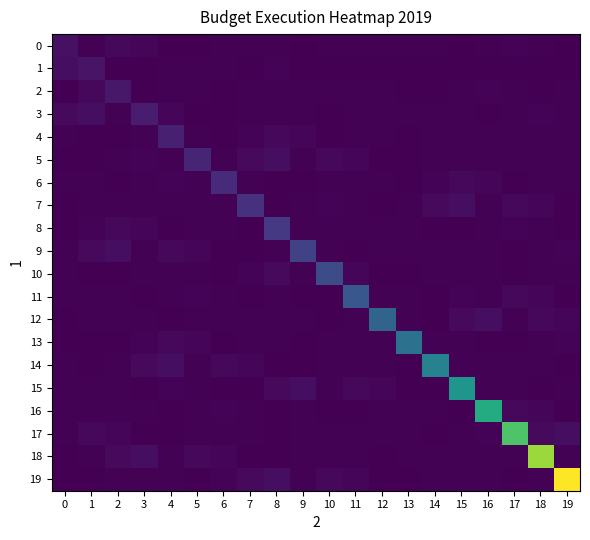

Reading left to right, extract all data points from this chart.

0: 0=567072539.6	1=1576000.0	2=68243936.3	3=20700268.8	4=300000.0	5=1196050.0	6=2950430.6	7=4352747.5	8=5952075.9	9=142601.7	10=1324182.0	11=1281977.5	12=3506340.0	13=1229073.5	14=1270529.3	15=383699.8	16=2892000.0	17=10141246.0	18=3855448.3	19=30000.0
1: 0=378048359.7	1=850608809.4	2=448829.7	3=10000.0	4=4679841.7	5=1389285.0	6=1697824.4	7=264149.7	8=8565390.2	9=0.0	10=0.0	11=0.0	12=0.0	13=0.0	14=0.0	15=0.0	16=0.0	17=0.0	18=0.0	19=0.0
2: 0=0.0	1=68243936.3	2=1275913214.1	3=300000.0	4=1576000.0	5=2950430.6	6=1196050.0	7=5952075.9	8=4352747.5	9=1229073.5	10=3506340.0	11=1281977.5	12=1324182.0	13=142601.7	14=383699.8	15=1270529.3	16=10141246.0	17=2892000.0	18=30000.0	19=3855448.3
3: 0=142555356.9	1=378048359.7	2=1576000.0	3=1913869821.1	4=20700268.8	5=300000.0	6=1196050.0	7=2950430.6	8=4352747.5	9=5952075.9	10=142601.7	11=1324182.0	12=1281977.5	13=3506340.0	14=1229073.5	15=1270529.3	16=383699.8	17=2892000.0	18=10141246.0	19=3855448.3
4: 0=1476191.1	1=448829.7	2=10000.0	3=4679841.7	4=2870804731.6	5=1697824.4	6=264149.7	7=8565390.2	8=68243936.3	9=20700268.8	10=300000.0	11=1576000.0	12=2950430.6	13=1196050.0	14=5952075.9	15=4352747.5	16=1229073.5	17=3506340.0	18=1281977.5	19=1324182.0
5: 0=142601.7	1=383699.8	2=1270529.3	3=10141246.0	4=2892000.0	5=4306207097.4	6=3855448.3	7=142555356.9	8=378048359.7	9=1576000.0	10=68243936.3	11=20700268.8	12=300000.0	13=1196050.0	14=2950430.6	15=4352747.5	16=5952075.9	17=1324182.0	18=1281977.5	19=3506340.0
6: 0=1229073.5	1=1270529.3	2=383699.8	3=2892000.0	4=10141246.0	5=3855448.3	6=6459310646.2	7=1476191.1	8=448829.7	9=10000.0	10=4679841.7	11=1389285.0	12=1697824.4	13=264149.7	14=8565390.2	15=68243936.3	16=20700268.8	17=300000.0	18=1576000.0	19=2950430.6
7: 0=1196050.0	1=5952075.9	2=4352747.5	3=1229073.5	4=3506340.0	5=1281977.5	6=1324182.0	7=9688965969.2	8=383699.8	9=1270529.3	10=10141246.0	11=2892000.0	12=30000.0	13=3855448.3	14=142555356.9	15=378048359.7	16=1576000.0	17=68243936.3	18=20700268.8	19=300000.0
8: 0=264149.7	1=8565390.2	2=68243936.3	3=20700268.8	4=300000.0	5=1576000.0	6=2950430.6	7=1196050.0	8=14533448953.8	9=4352747.5	10=1229073.5	11=3506340.0	12=1281977.5	13=1324182.0	14=142601.7	15=383699.8	16=1270529.3	17=10141246.0	18=2892000.0	19=30000.0
9: 0=3855448.3	1=142555356.9	2=378048359.7	3=1576000.0	4=68243936.3	5=20700268.8	6=300000.0	7=1196050.0	8=2950430.6	9=21800173430.8	10=5952075.9	11=142601.7	12=1324182.0	13=1281977.5	14=3506340.0	15=1229073.5	16=1270529.3	17=383699.8	18=2892000.0	19=10141246.0
10: 0=1476191.1	1=448829.7	2=10000.0	3=4679841.7	4=1389285.0	5=1697824.4	6=264149.7	7=8565390.2	8=142555356.9	9=1576000.0	10=32700260146.2	11=20700268.8	12=300000.0	13=1196050.0	14=2950430.6	15=4352747.5	16=5952075.9	17=142601.7	18=1324182.0	19=1281977.5
11: 0=3506340.0	1=1229073.5	2=1270529.3	3=383699.8	4=2892000.0	5=10141246.0	6=3855448.3	7=30000.0	8=1476191.1	9=448829.7	10=10000.0	11=49050390219.2	12=1389285.0	13=1697824.4	14=264149.7	15=8565390.2	16=1576000.0	17=68243936.3	18=20700268.8	19=300000.0
12: 0=1196050.0	1=2950430.6	2=4352747.5	3=5952075.9	4=142601.7	5=1324182.0	6=1281977.5	7=3506340.0	8=1229073.5	9=1270529.3	10=383699.8	11=2892000.0	12=73575585328.8	13=3855448.3	14=30000.0	15=142555356.9	16=378048359.7	17=1576000.0	18=68243936.3	19=20700268.8
13: 0=300000.0	1=1197824.4	2=264149.7	3=8565390.2	4=68243936.3	5=20700268.8	6=300000.0	7=1576000.0	8=2950430.6	9=1196050.0	10=5952075.9	11=4352747.5	12=1229073.5	13=110363377993.3	14=1281977.5	15=1324182.0	16=142601.7	17=383699.8	18=1270529.3	19=10141246.0
14: 0=2892000.0	1=30000.0	2=3855448.3	3=142555356.9	4=378048359.7	5=1576000.0	6=68243936.3	7=20700268.8	8=300000.0	9=1196050.0	10=2950430.6	11=4352747.5	12=5952075.9	13=142601.7	14=165545066989.9	15=1281977.5	16=3506340.0	17=1229073.5	18=1270529.3	19=383699.8
15: 0=4679841.7	1=1389285.0	2=1697824.4	3=264149.7	4=8565390.2	5=1476191.1	6=448829.7	7=10000.0	8=142555356.9	9=378048359.7	10=1576000.0	11=68243936.3	12=20700268.8	13=300000.0	14=1196050.0	15=248317600484.8	16=4352747.5	17=5952075.9	18=142601.7	19=1324182.0
16: 0=1281977.5	1=3506340.0	2=1229073.5	3=1270529.3	4=383699.8	5=2892000.0	6=10141246.0	7=3855448.3	8=30000.0	9=1476191.1	10=448829.7	11=10000.0	12=4679841.7	13=1389285.0	14=1697824.4	15=264149.7	16=372476400727.3	17=68243936.3	18=20700268.8	19=300000.0
17: 0=1576000.0	1=68243936.3	2=20700268.8	3=300000.0	4=1196050.0	5=2950430.6	6=4352747.5	7=5952075.9	8=142601.7	9=1324182.0	10=1281977.5	11=3506340.0	12=1229073.5	13=1270529.3	14=383699.8	15=2892000.0	16=10141246.0	17=558714601090.9	18=142555356.9	19=378048359.7
18: 0=30000.0	1=3855448.3	2=142555356.9	3=378048359.7	4=1576000.0	5=68243936.3	6=20700268.8	7=300000.0	8=1196050.0	9=2950430.6	10=4352747.5	11=5952075.9	12=142601.7	13=1324182.0	14=1281977.5	15=3506340.0	16=1229073.5	17=1270529.3	18=838071901636.3	19=1476191.1
19: 0=448829.7	1=10000.0	2=4679841.7	3=1389285.0	4=1697824.4	5=264149.7	6=8565390.2	7=142555356.9	8=378048359.7	9=1576000.0	10=68243936.3	11=20700268.8	12=300000.0	13=1196050.0	14=2950430.6	15=4352747.5	16=5952075.9	17=142601.7	18=1324182.0	19=1257107852454.5